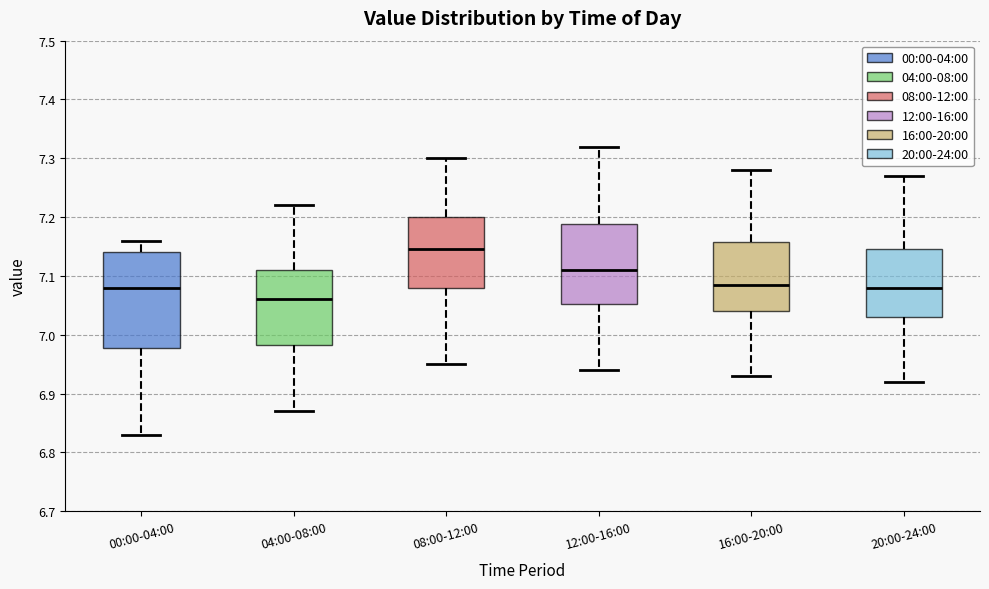

Reading left to right, read every box against the y-axis: the position of its median line, the range the box covers, and the ends of its whiskers. The values are not printed on the chart, so give them approximately, as read against the axis.

00:00-04:00: median 7.08, box 6.98 to 7.14, whiskers 6.83 to 7.16
04:00-08:00: median 7.06, box 6.98 to 7.11, whiskers 6.87 to 7.22
08:00-12:00: median 7.15, box 7.08 to 7.20, whiskers 6.95 to 7.30
12:00-16:00: median 7.11, box 7.05 to 7.19, whiskers 6.94 to 7.32
16:00-20:00: median 7.09, box 7.04 to 7.16, whiskers 6.93 to 7.28
20:00-24:00: median 7.08, box 7.03 to 7.15, whiskers 6.92 to 7.27